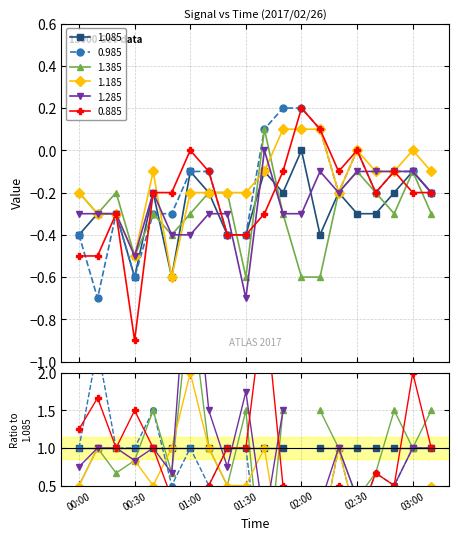

How many categories are shown in the chart?

20